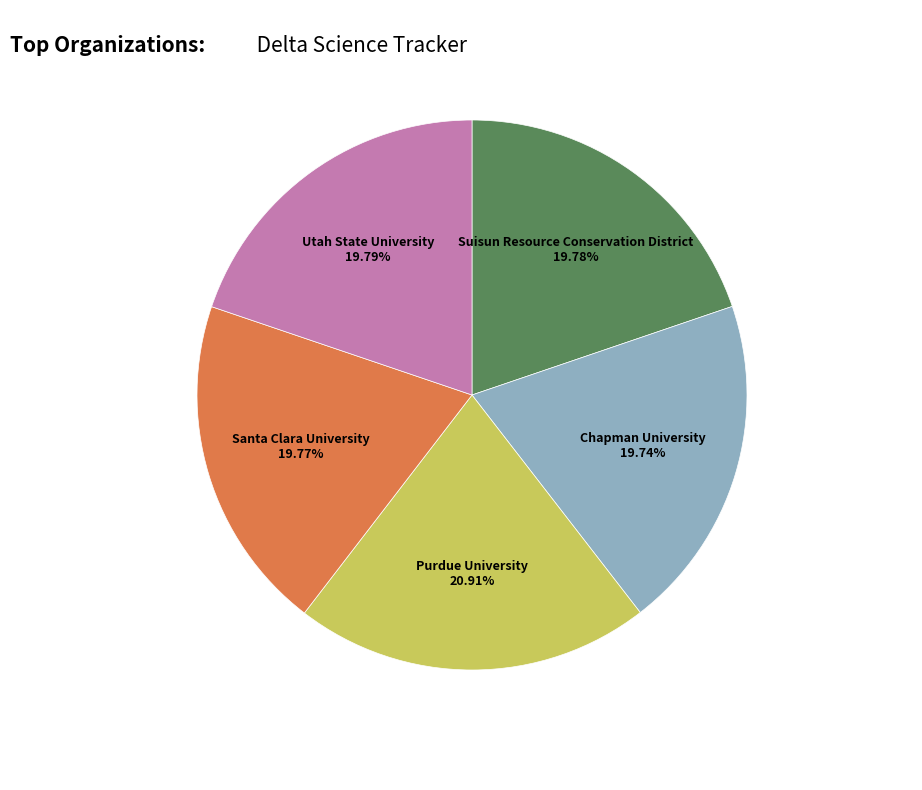

Does any single category account for the majority?

No